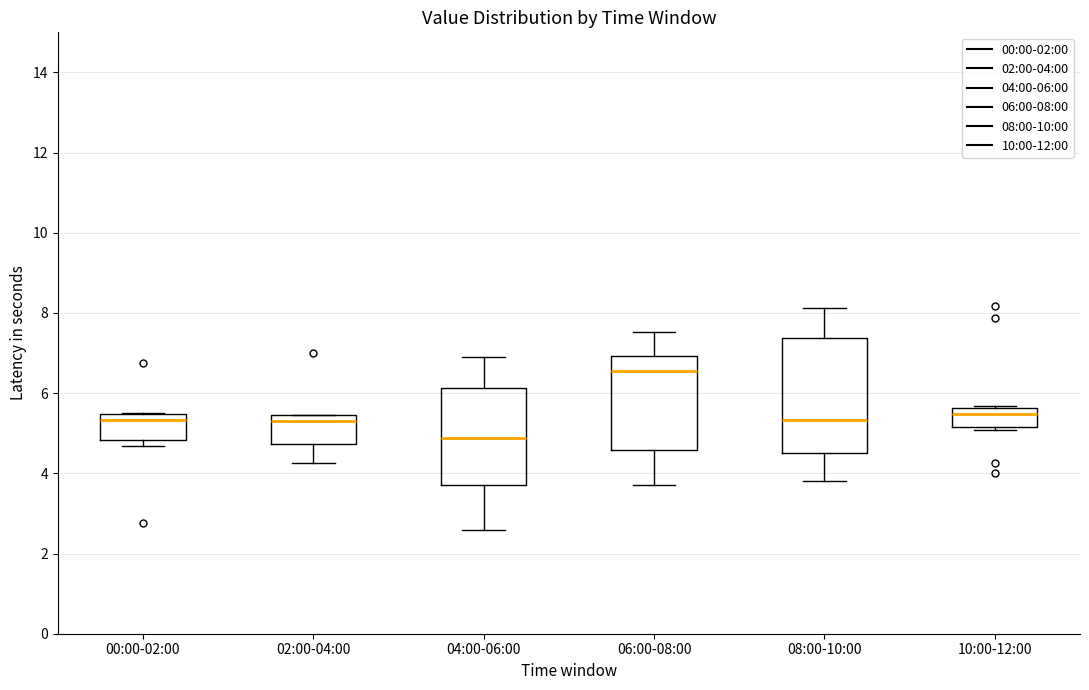

Comparing the boxes themselves (not the whiskers), which one is the tallest?

08:00-10:00